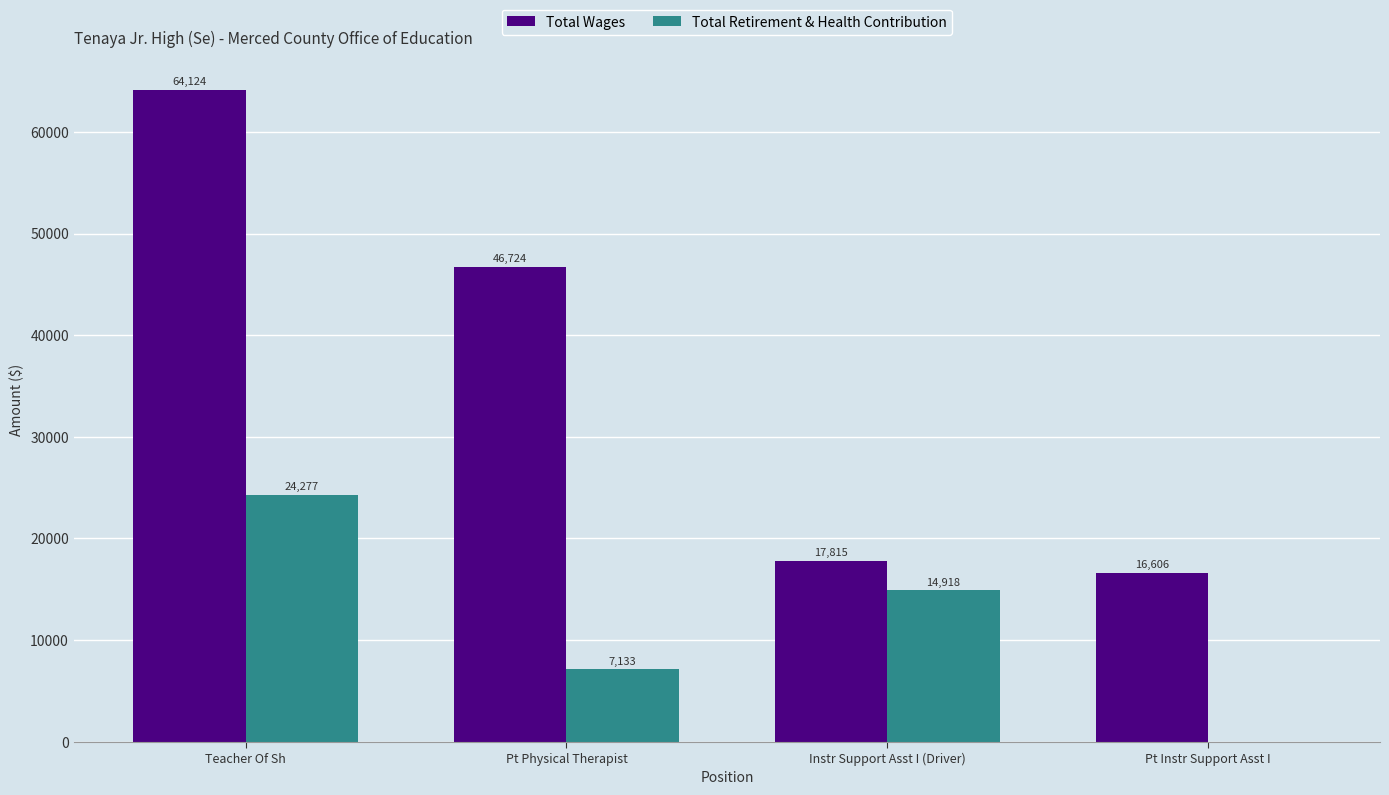

Reading left to right, what are all the values shown in this chart?

Total Wages: 64124	46724	17815	16606
Total Retirement & Health Contribution: 24277	7133	14918	0